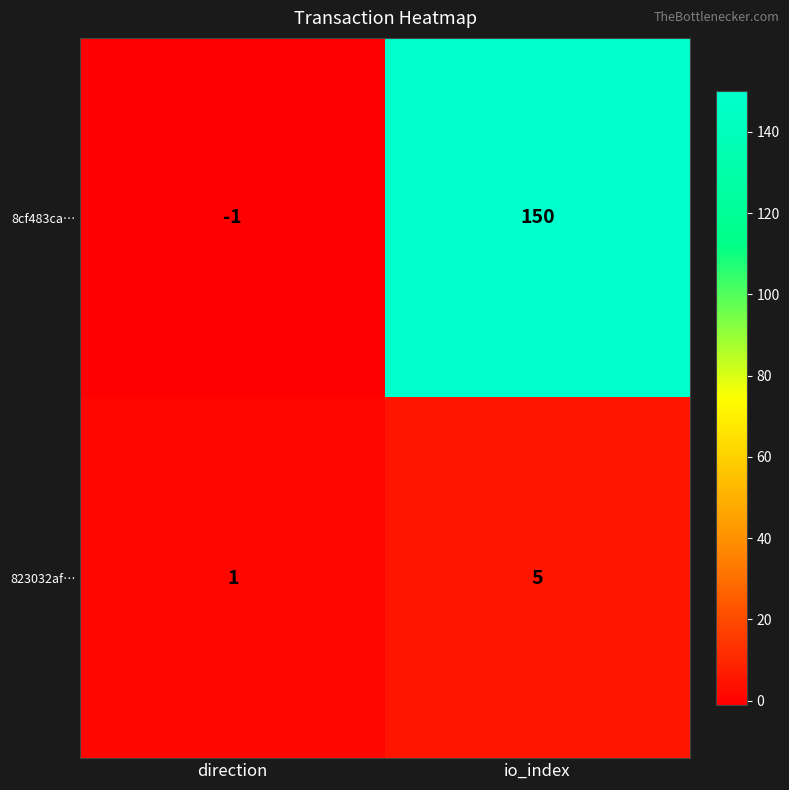

Read the 8cf483ca… value at io_index.

150